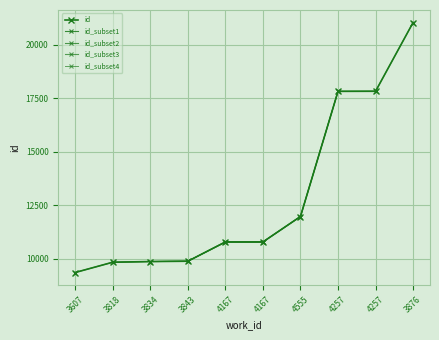

What is the ratio of the value at 3843 to the value at 4257?

0.6